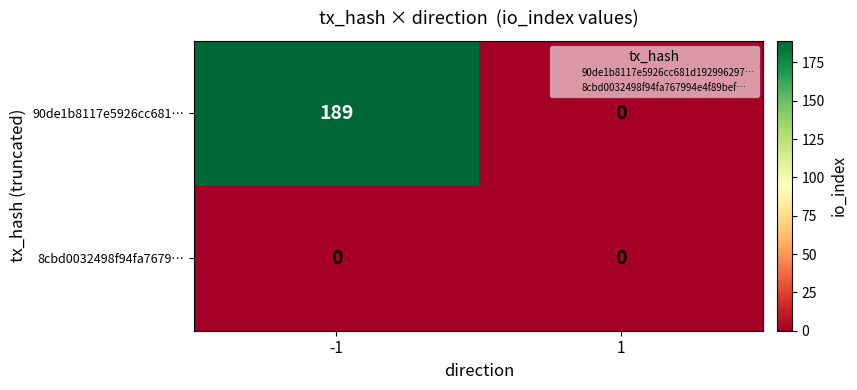

Reading left to right, what are all the values shown in this chart?

90de1b8117e5926cc681…: -1=189	1=0
8cbd0032498f94fa7679…: -1=0	1=0